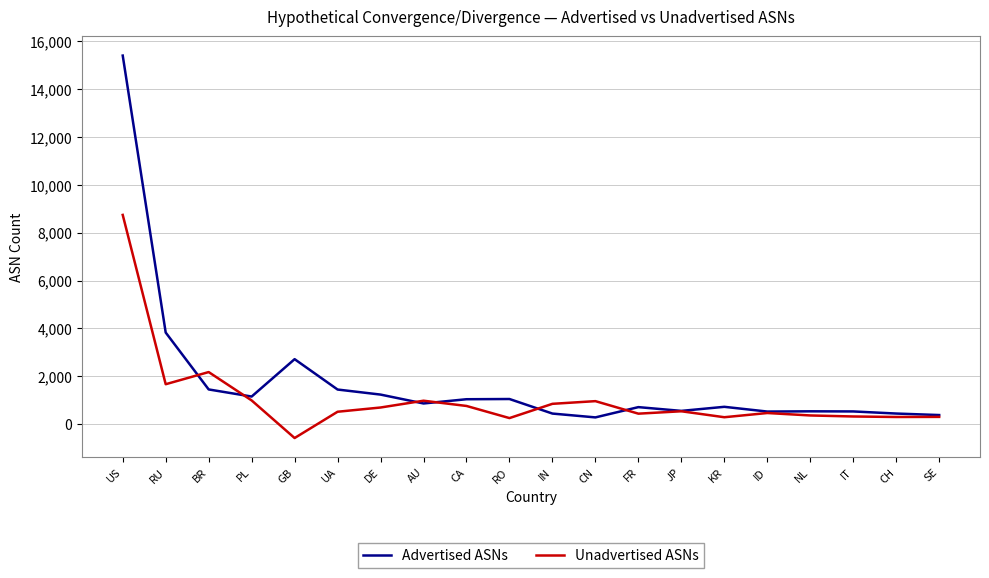

What is the total value across all series at CA?

1807